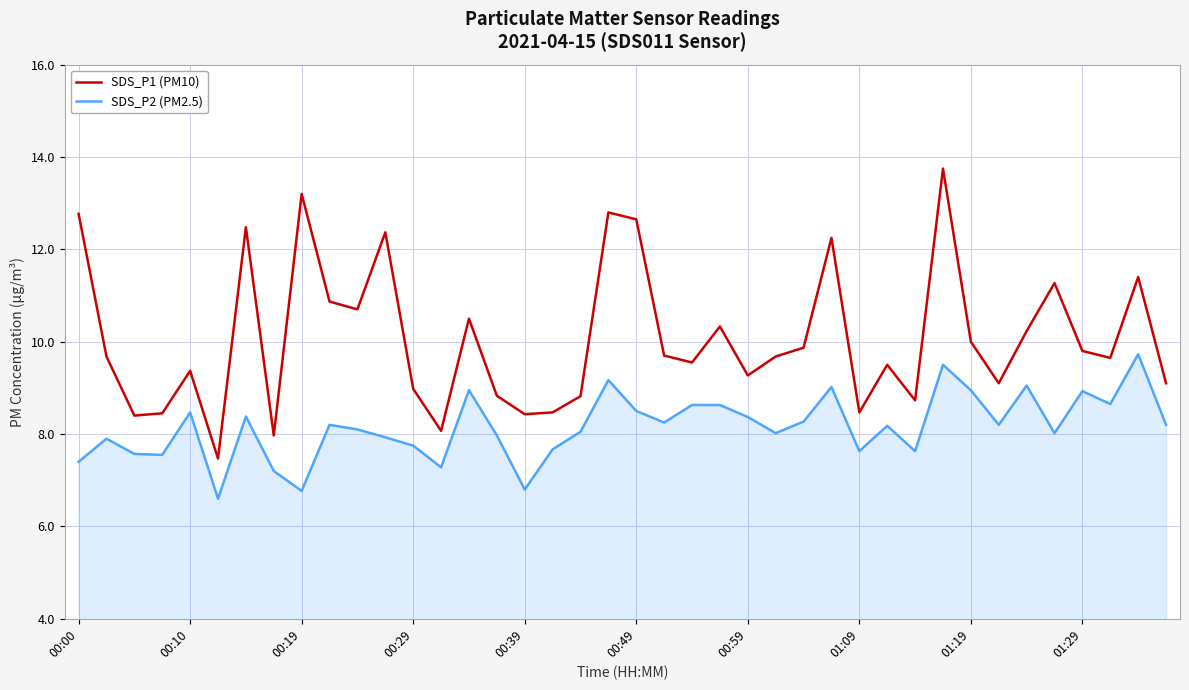

Count the number of categories in the chart.

40